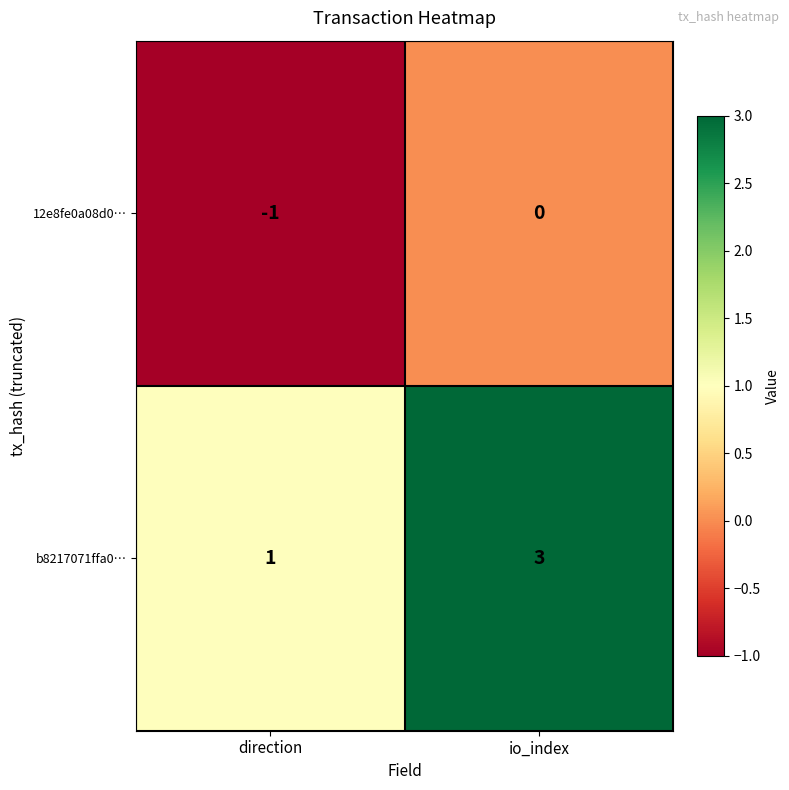

Rank the series at io_index from lowest to highest value.

12e8fe0a08d0…, b8217071ffa0…